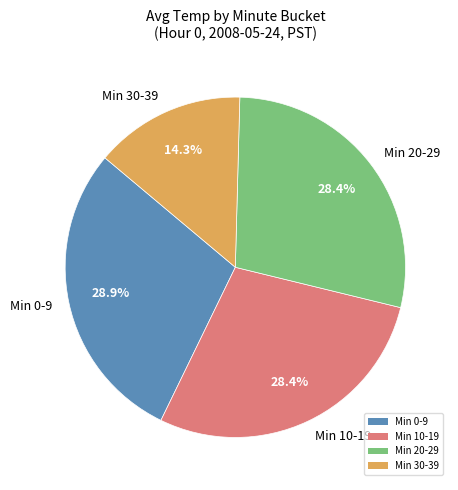

Which category has the biggest portion of the pie?

Min 0-9